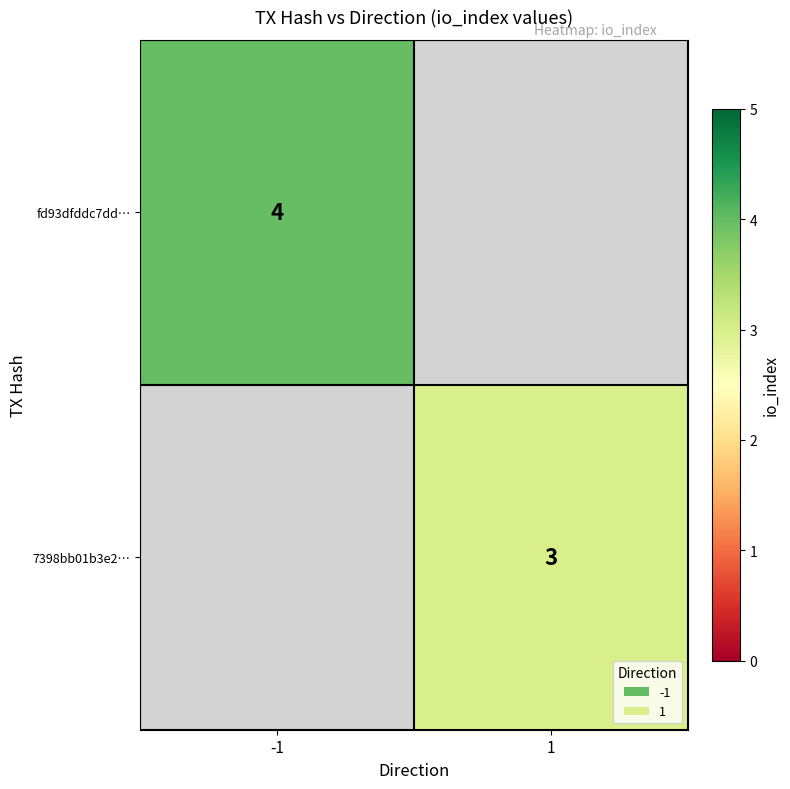

The fd93dfddc7dd… series shows 4 at -1. True or false?

True